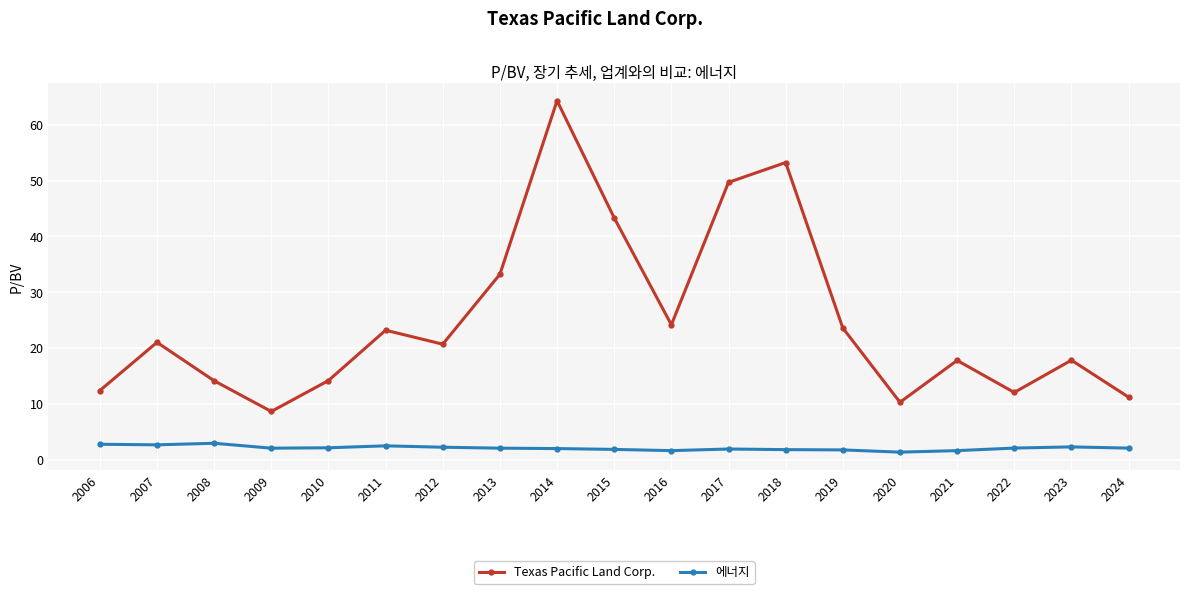

Between 2013 and 2020, which series saw the biggest shift?

Texas Pacific Land Corp.